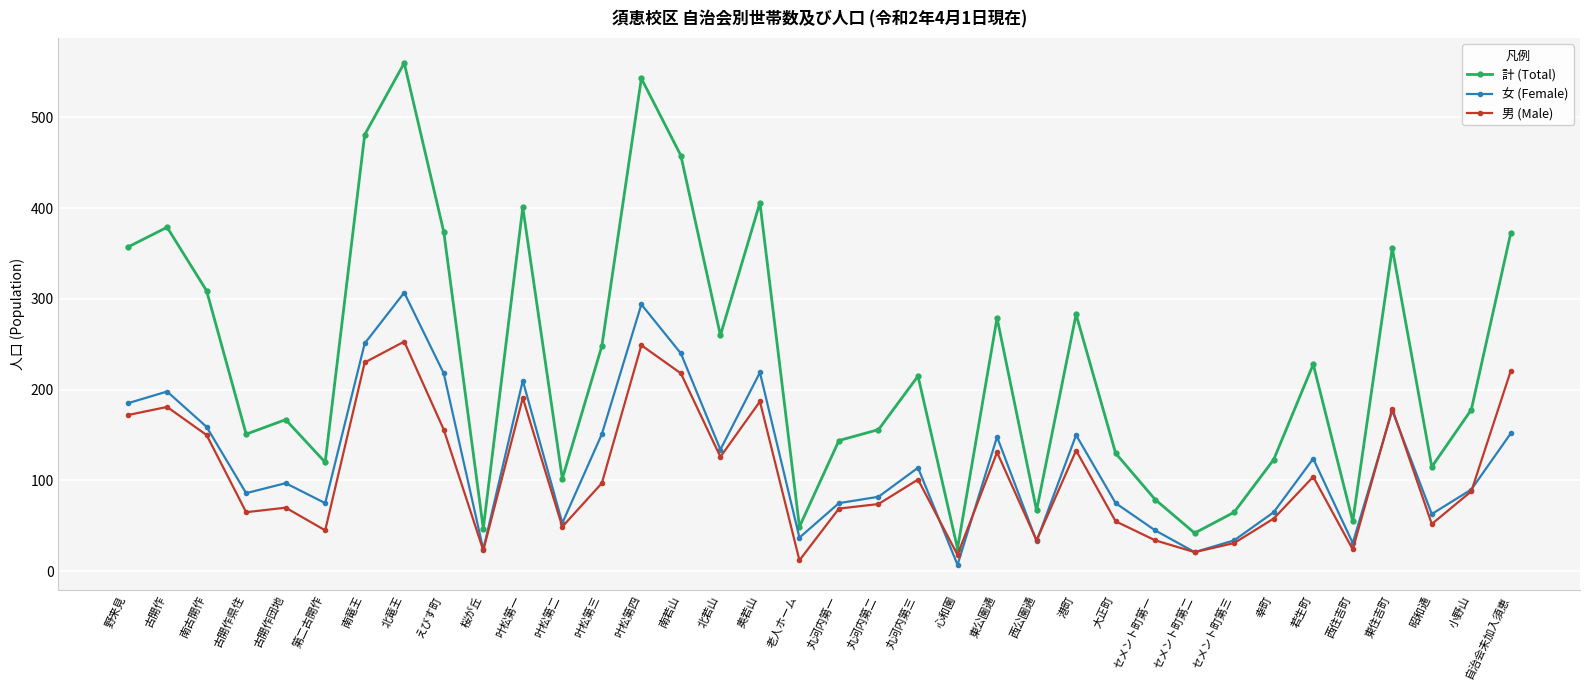

What is the sum of all 計 (Total) values?

8325